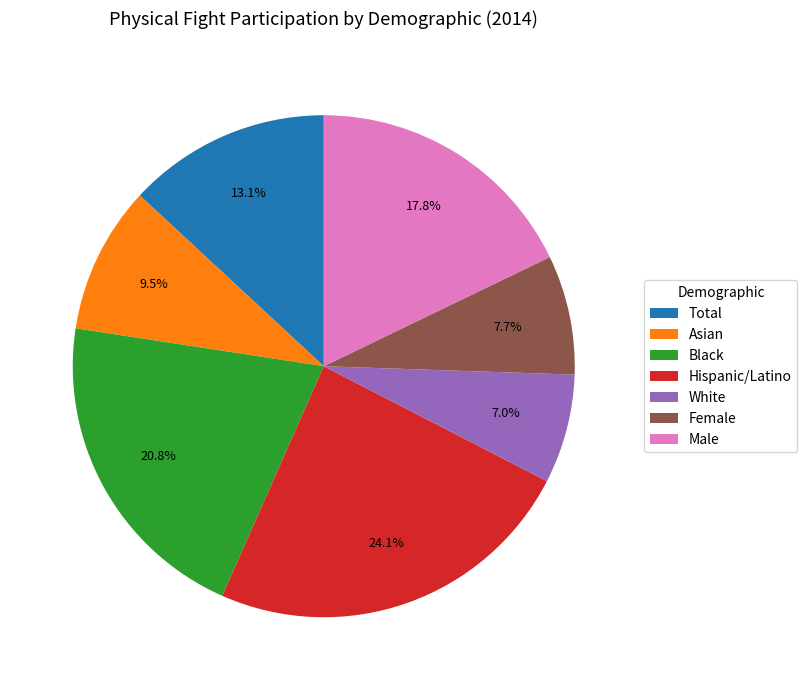

What portion of the pie excludes Black?

79.2%